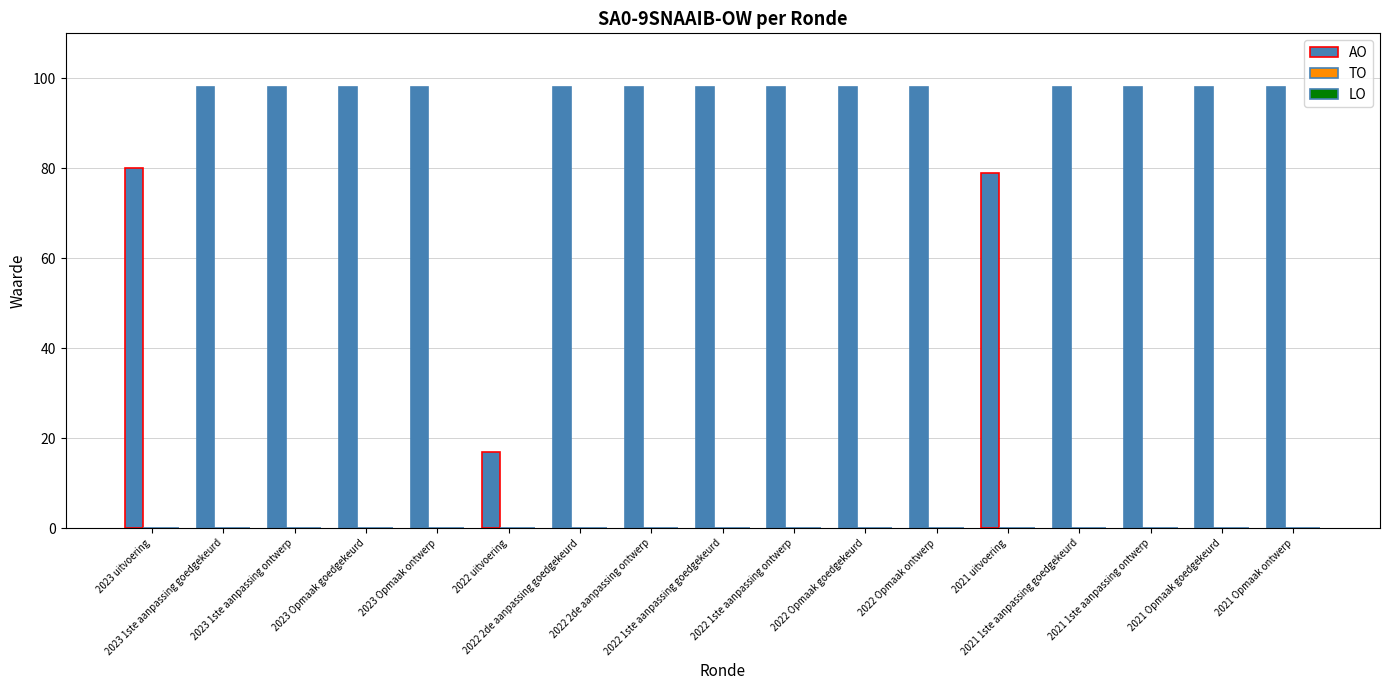

What is the average value?

91